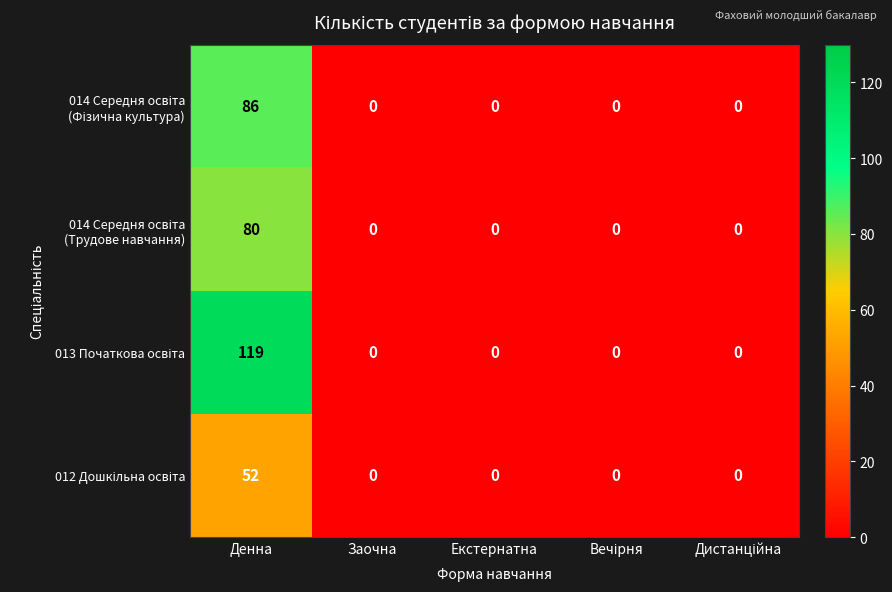

At which category is the sum across all series the highest?

Денна